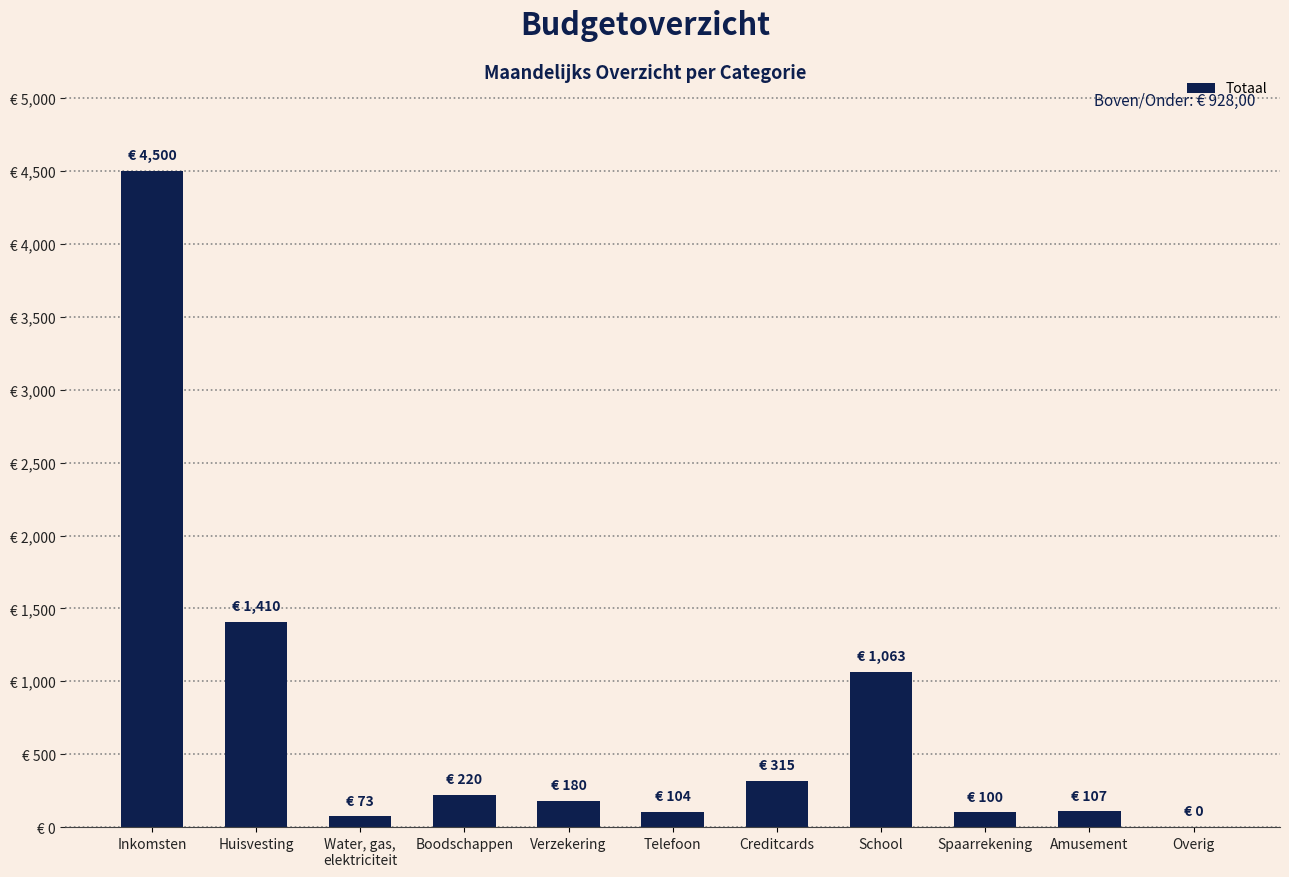

At which label is the value closest to 2250?

Huisvesting